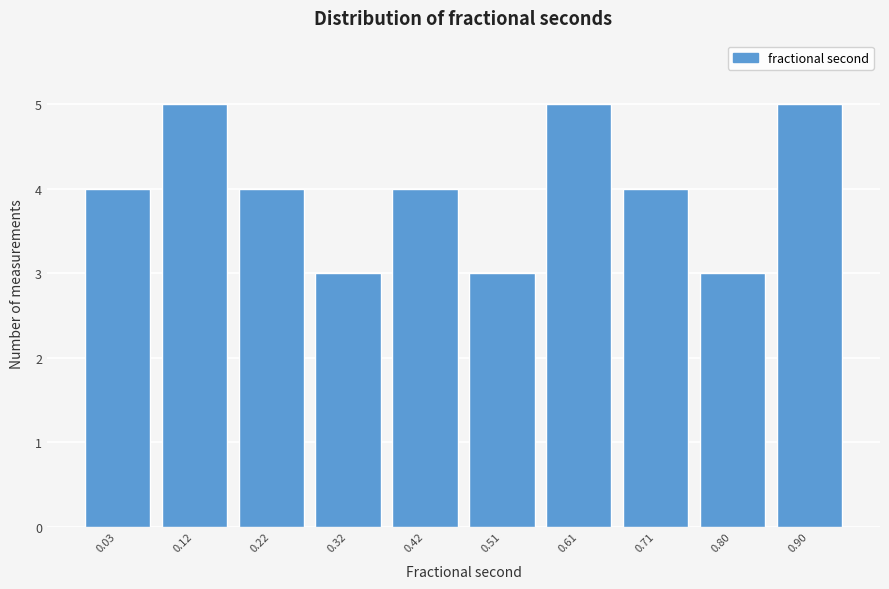

Reading left to right, what are all the values shown in this chart?

0.03=4	0.12=5	0.22=4	0.32=3	0.42=4	0.51=3	0.61=5	0.71=4	0.80=3	0.90=5